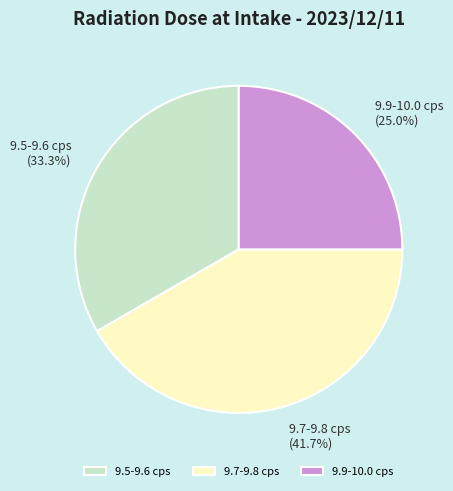

Count the number of slices in the pie.

3